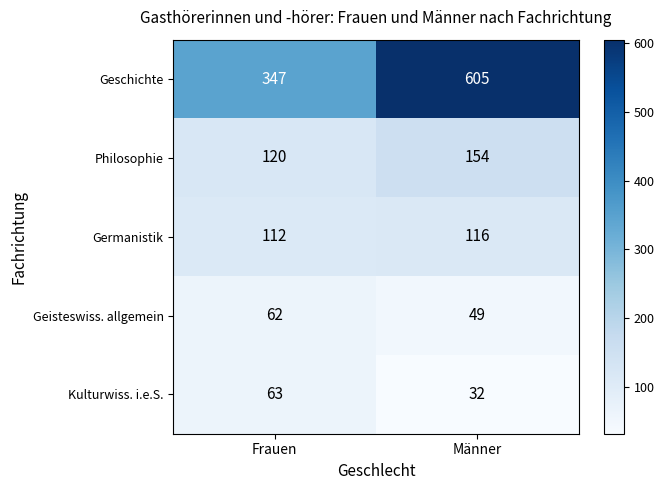

Reading left to right, list all the values displayed in this chart.

Geschichte: 347	605
Philosophie: 120	154
Germanistik: 112	116
Geisteswiss. allgemein: 62	49
Kulturwiss. i.e.S.: 63	32